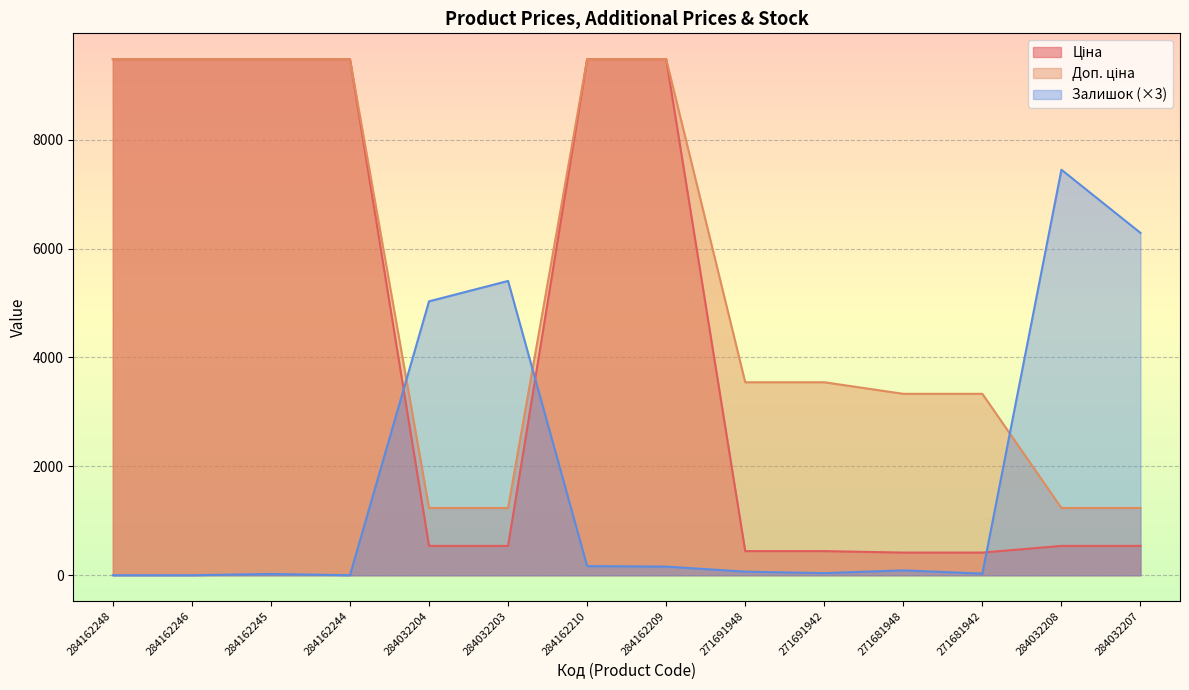

What is the value of the Доп. ціна point at the 3rd from the left?

9480.1